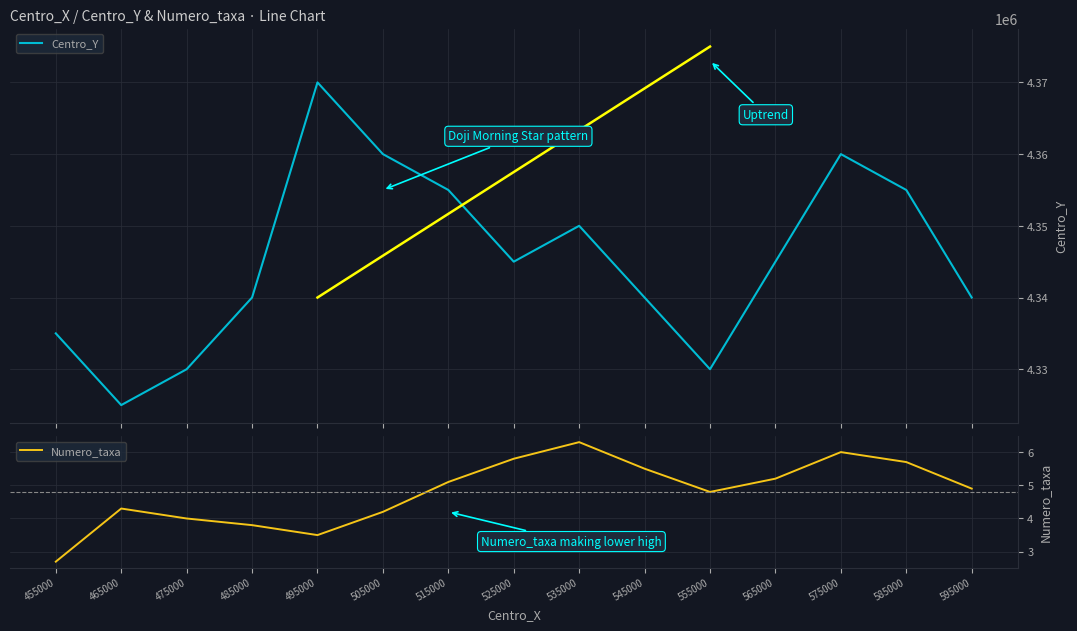

Reading left to right, list all the values displayed in this chart.

Centro_Y: 4335000.0	4325000.0	4330000.0	4340000.0	4370000.0	4360000.0	4355000.0	4345000.0	4350000.0	4340000.0	4330000.0	4345000.0	4360000.0	4355000.0	4340000.0
Numero_taxa: 2.7	4.3	4.0	3.8	3.5	4.2	5.1	5.8	6.3	5.5	4.8	5.2	6.0	5.7	4.9